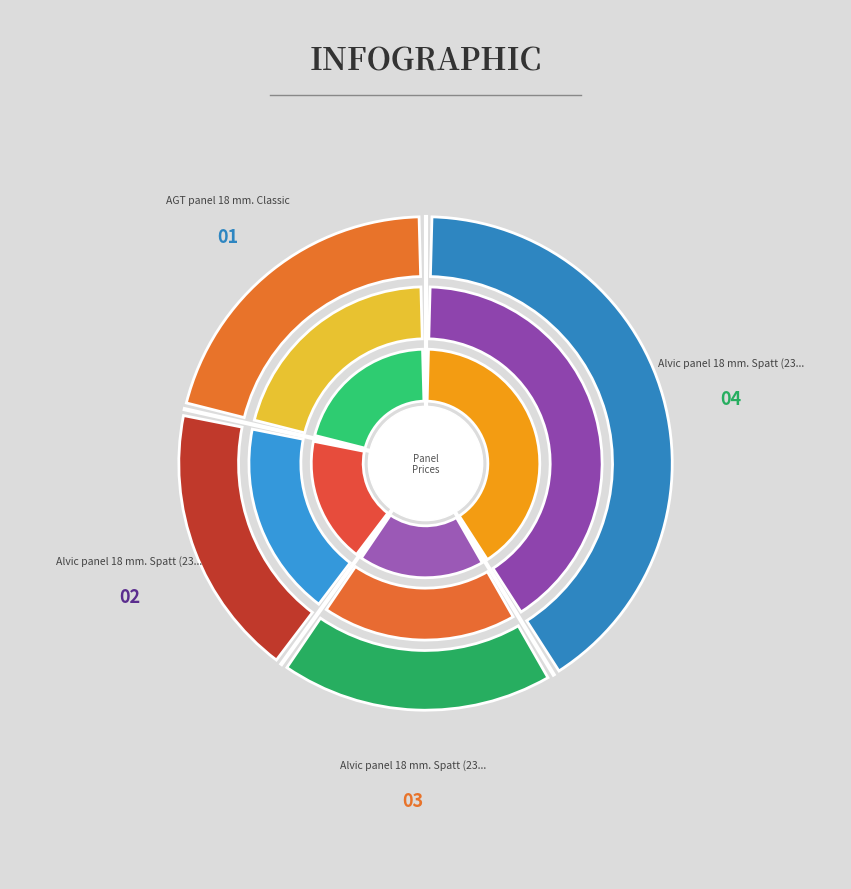

The Alvic panel 18 mm. Spatt (232731675) slice represents 33% of the pie. True or false?

False